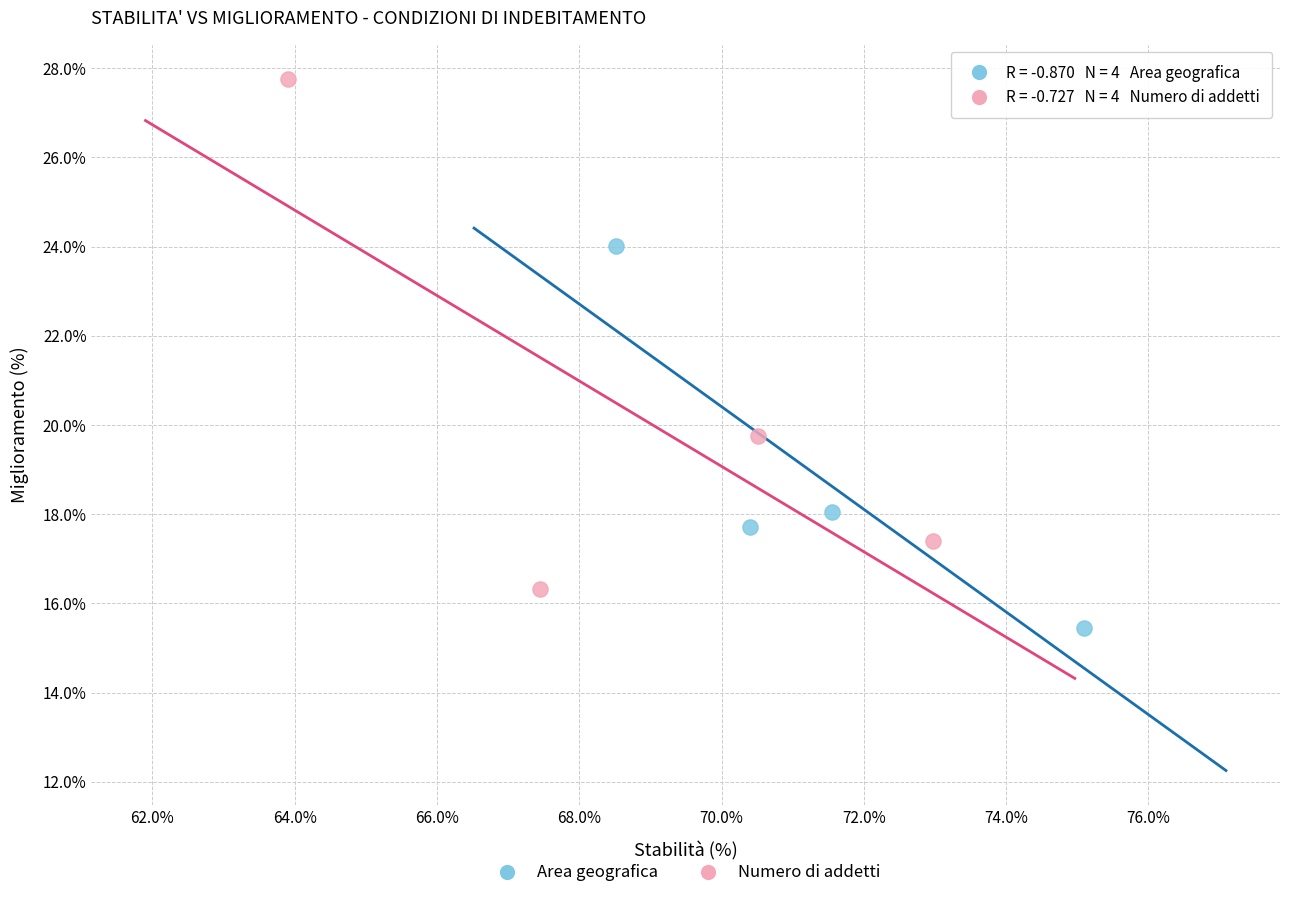

Which series reaches the minimum Y coordinate?

Area geografica